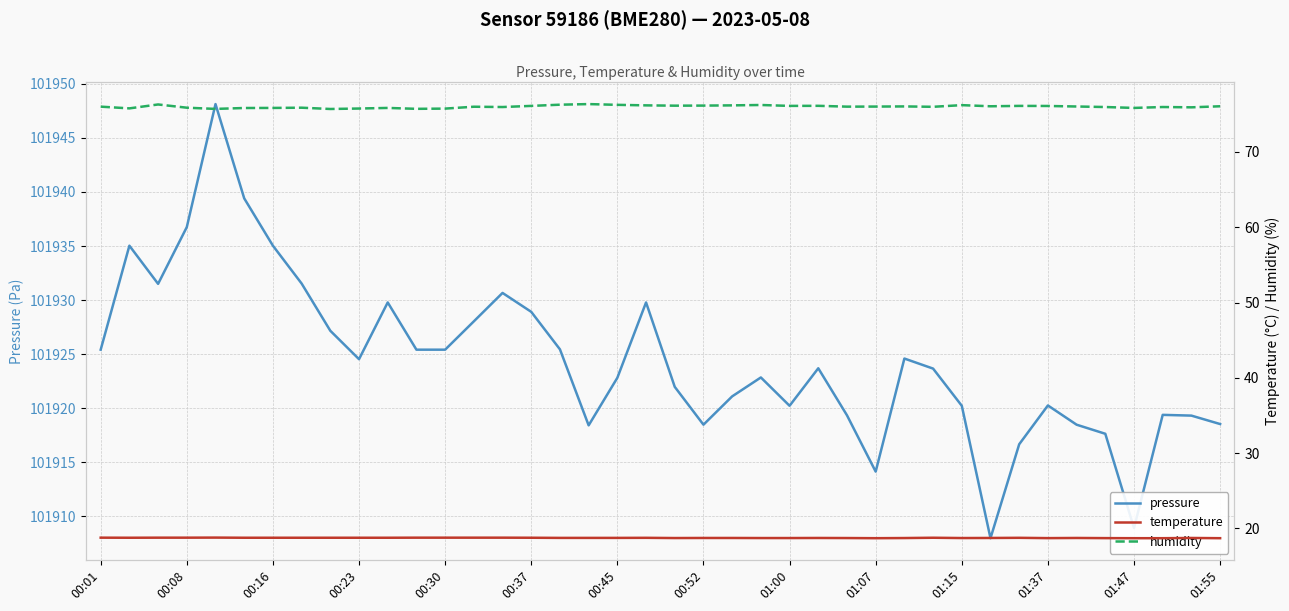

True or false: temperature and pressure cross at least once.

False